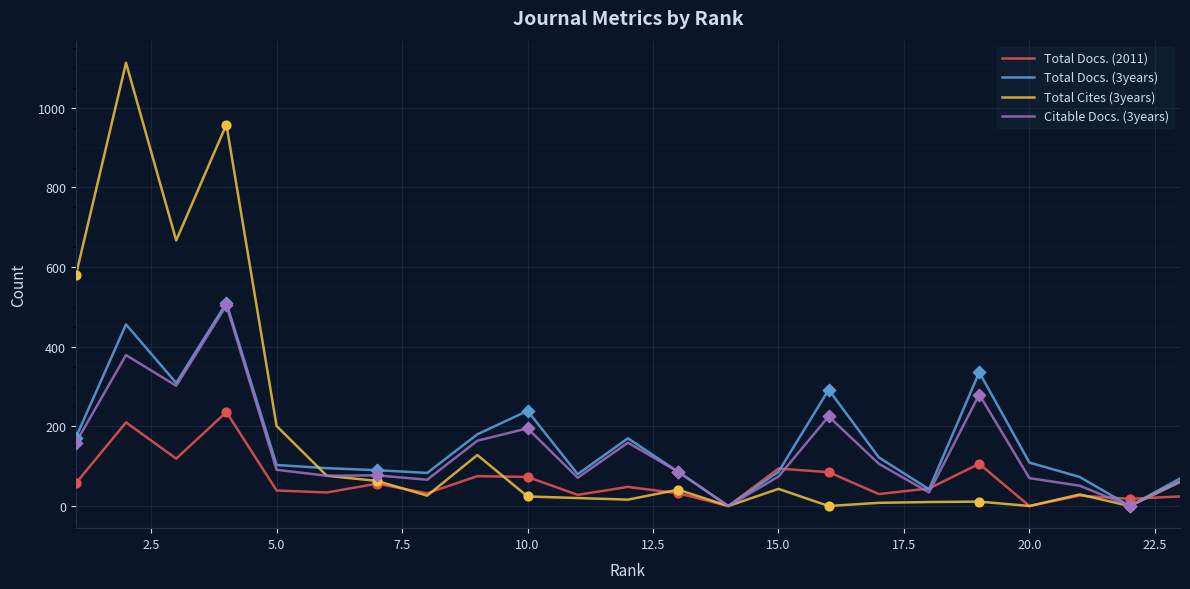

Which series has the widest spread of values?

Total Cites (3years)